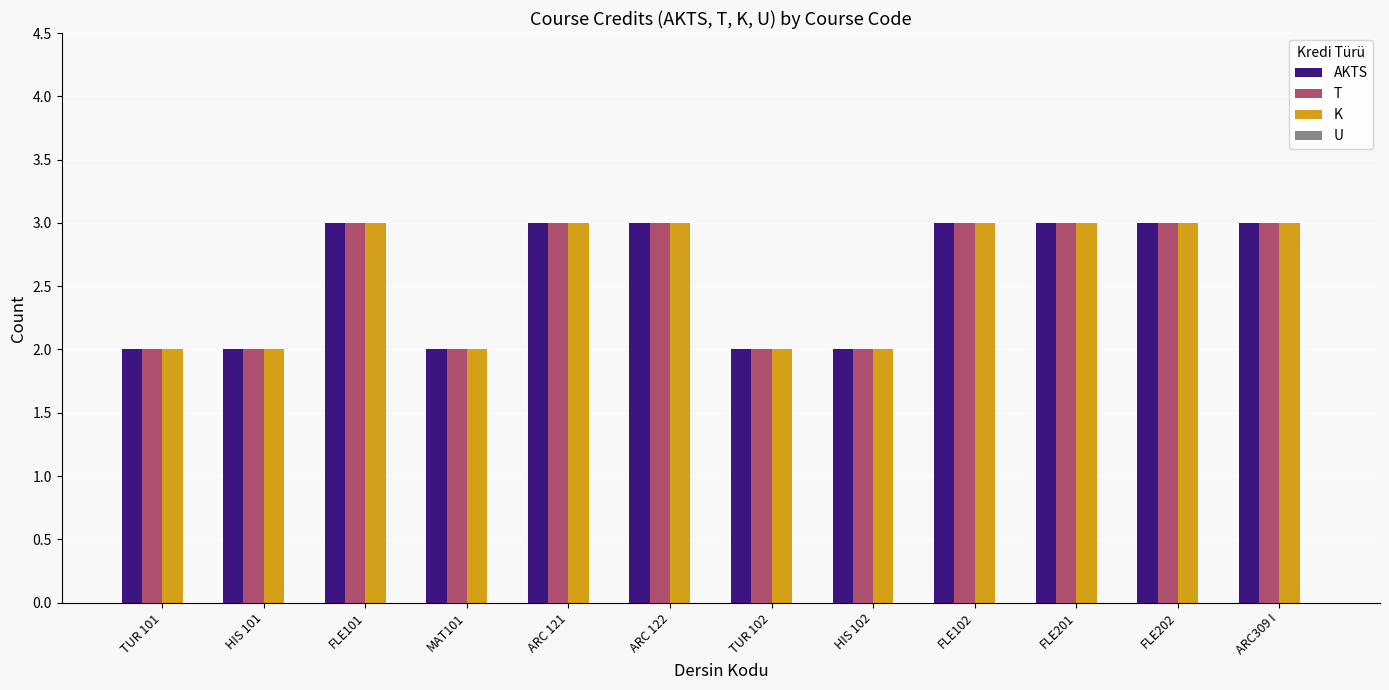

What is the greatest value displayed?

3